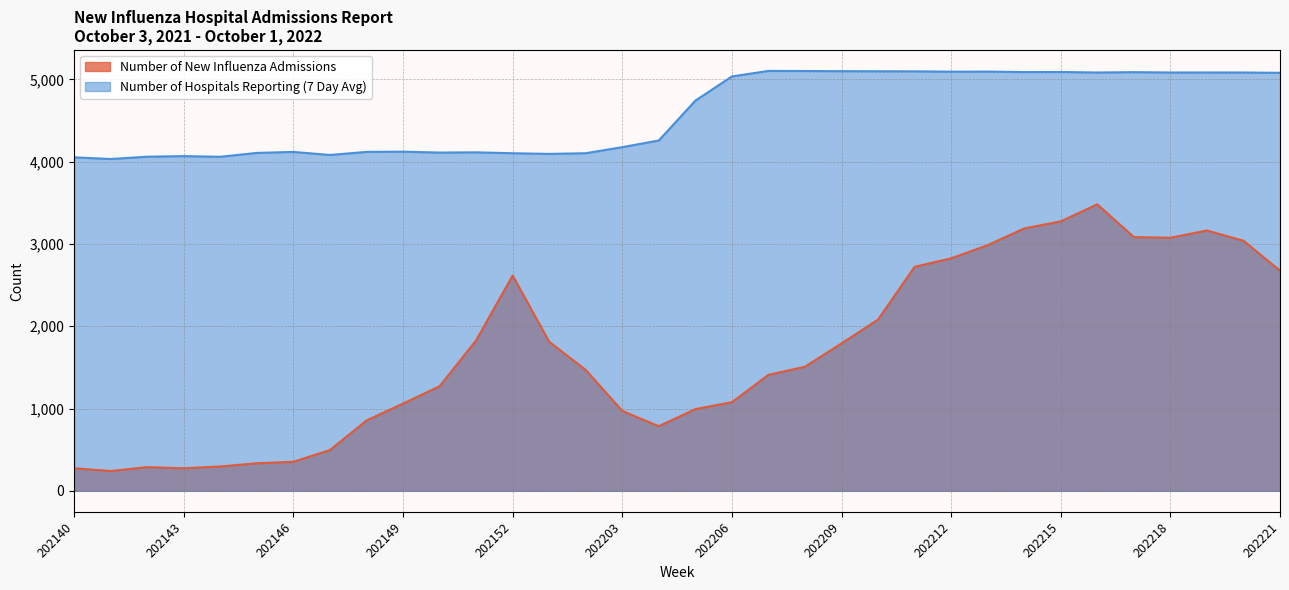

True or false: Number of New Influenza Admissions and Number of Hospitals Reporting (7 Day Avg) intersect in this chart.

False